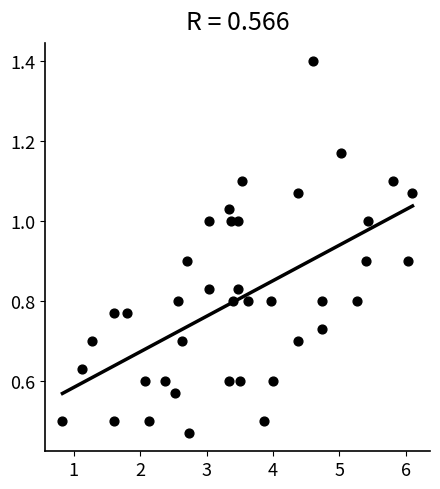

What is the range of Y values (max minus min)?

0.9